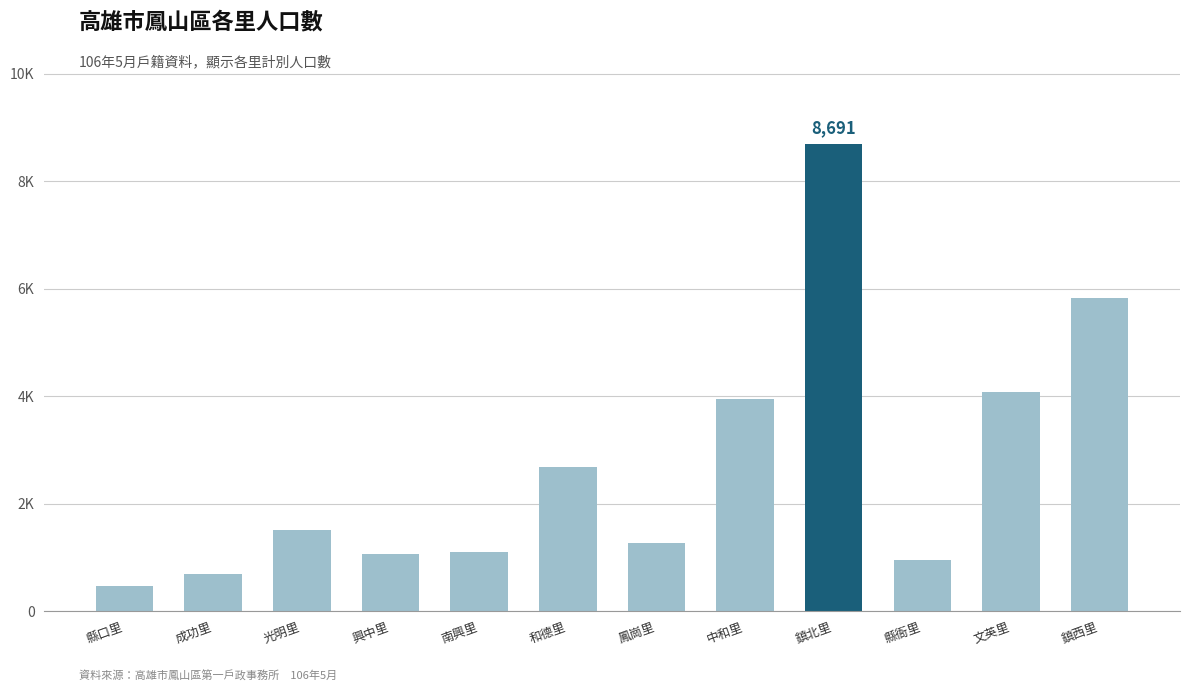

List the labels in order of value, largest first.

鎮北里, 鎮西里, 文英里, 中和里, 和德里, 光明里, 鳳崗里, 南興里, 興中里, 縣衙里, 成功里, 縣口里